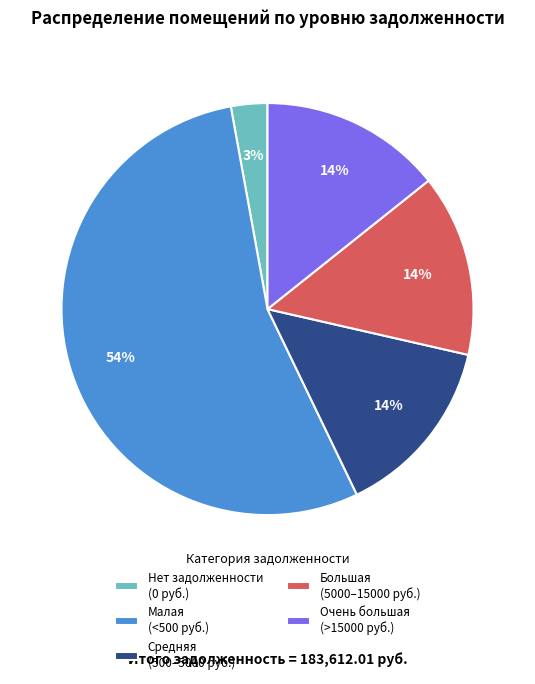

Which slice is the smallest?

Нет задолженности (0 руб.)